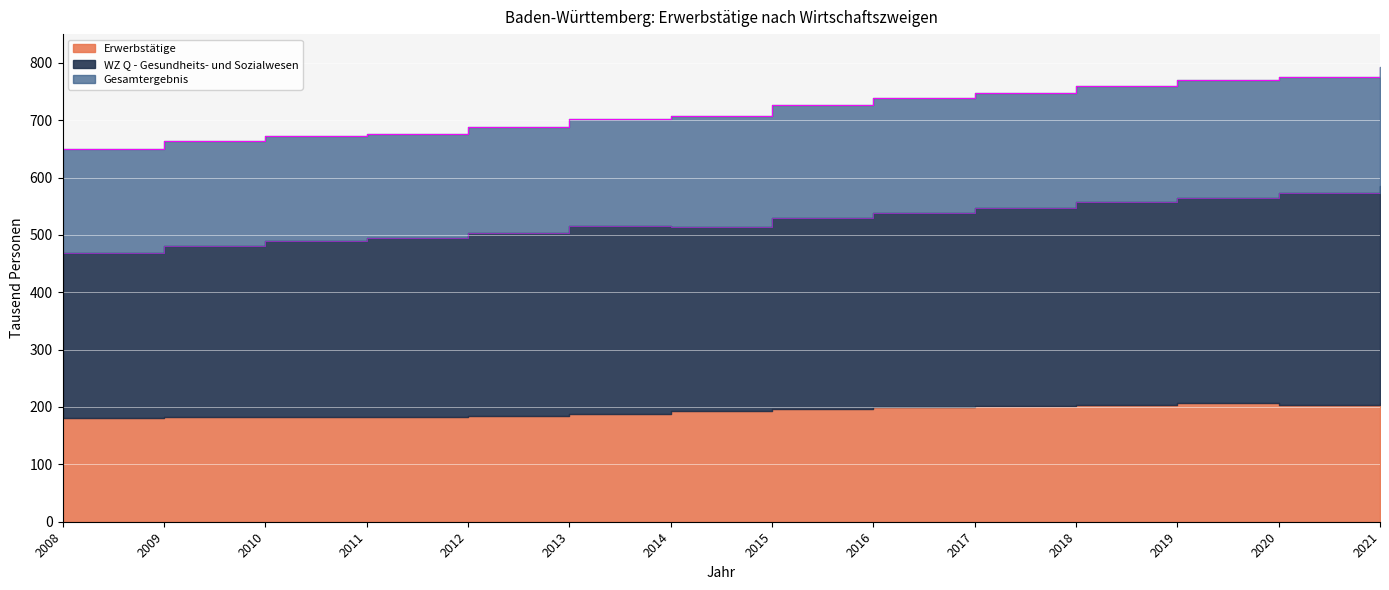

Is it true that WZ Q - Gesundheits- und Sozialwesen equals 572.3 at 2020?

True